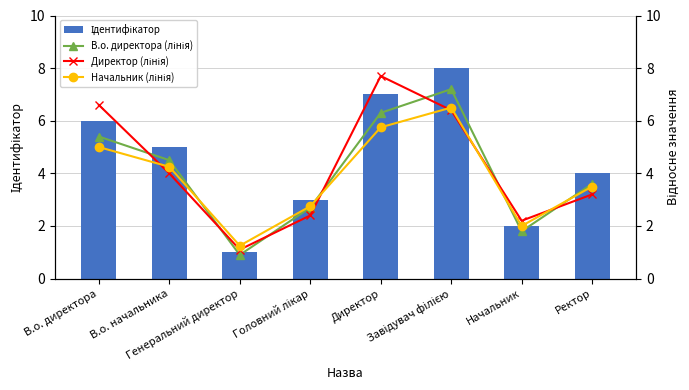

What is the difference between the maximum and minimum values in the В.о. директора (лінія) series?

6.3